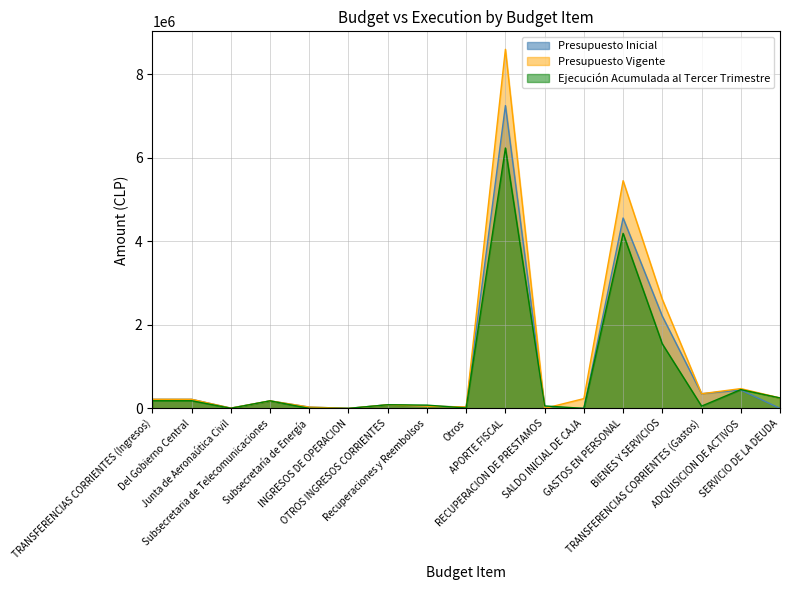

Reading left to right, list all the values displayed in this chart.

Presupuesto Inicial: TRANSFERENCIAS CORRIENTES (Ingresos)=217063	Del Gobierno Central=217063	Junta de Aeronaútica Civil=6372	Subsecretaria de Telecomunicaciones=179851	Subsecretaría de Energía=30840	INGRESOS DE OPERACION=10	OTROS INGRESOS CORRIENTES=86527	Recuperaciones y Reembolsos=52545	Otros=33982	APORTE FISCAL=7247807	RECUPERACION DE PRESTAMOS=0	SALDO INICIAL DE CAJA=1000	GASTOS EN PERSONAL=4556472	BIENES Y SERVICIOS=2206044	TRANSFERENCIAS CORRIENTES (Gastos)=350618	ADQUISICION DE ACTIVOS=439273	SERVICIO DE LA DEUDA=0
Presupuesto Vigente: TRANSFERENCIAS CORRIENTES (Ingresos)=217063	Del Gobierno Central=217063	Junta de Aeronaútica Civil=6372	Subsecretaria de Telecomunicaciones=179851	Subsecretaría de Energía=30840	INGRESOS DE OPERACION=10	OTROS INGRESOS CORRIENTES=86527	Recuperaciones y Reembolsos=52545	Otros=33982	APORTE FISCAL=8594828	RECUPERACION DE PRESTAMOS=0	SALDO INICIAL DE CAJA=234003	GASTOS EN PERSONAL=5449848	BIENES Y SERVICIOS=2608822	TRANSFERENCIAS CORRIENTES (Gastos)=350618	ADQUISICION DE ACTIVOS=473145	SERVICIO DE LA DEUDA=249998
Ejecución Acumulada al Tercer Trimestre: TRANSFERENCIAS CORRIENTES (Ingresos)=182951	Del Gobierno Central=182951	Junta de Aeronaútica Civil=3099	Subsecretaria de Telecomunicaciones=179852	Subsecretaría de Energía=0	INGRESOS DE OPERACION=0	OTROS INGRESOS CORRIENTES=86847	Recuperaciones y Reembolsos=77775	Otros=9072	APORTE FISCAL=6232040	RECUPERACION DE PRESTAMOS=58319	SALDO INICIAL DE CAJA=0	GASTOS EN PERSONAL=4188852	BIENES Y SERVICIOS=1542719	TRANSFERENCIAS CORRIENTES (Gastos)=53961	ADQUISICION DE ACTIVOS=449217	SERVICIO DE LA DEUDA=249998